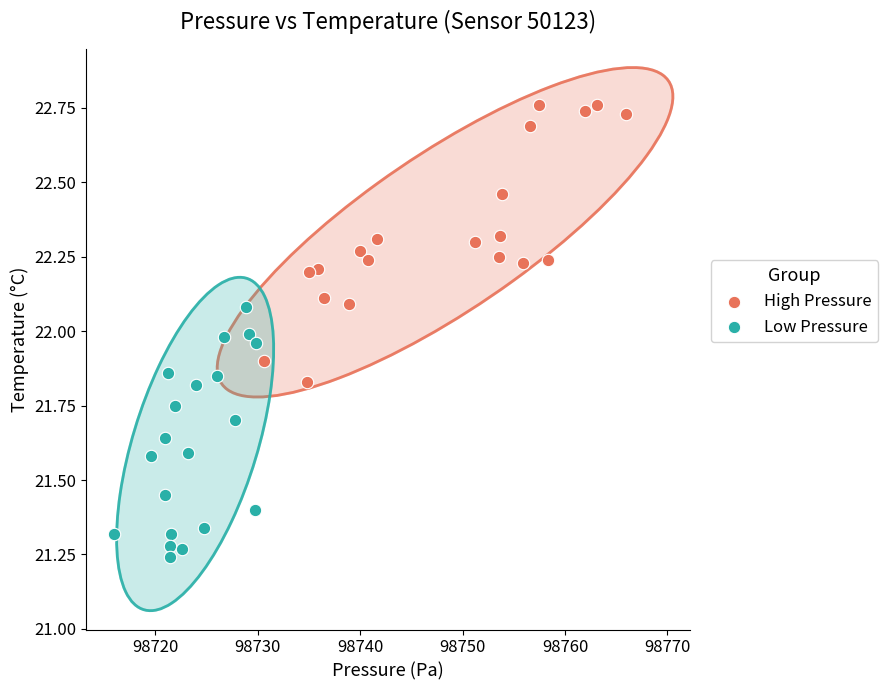

Which series contains the highest Y value?

High Pressure